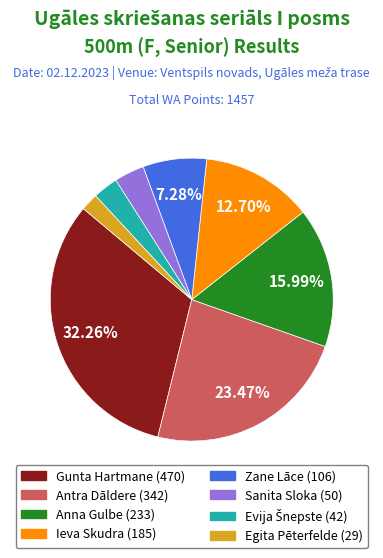

Is there a majority slice in this chart?

No